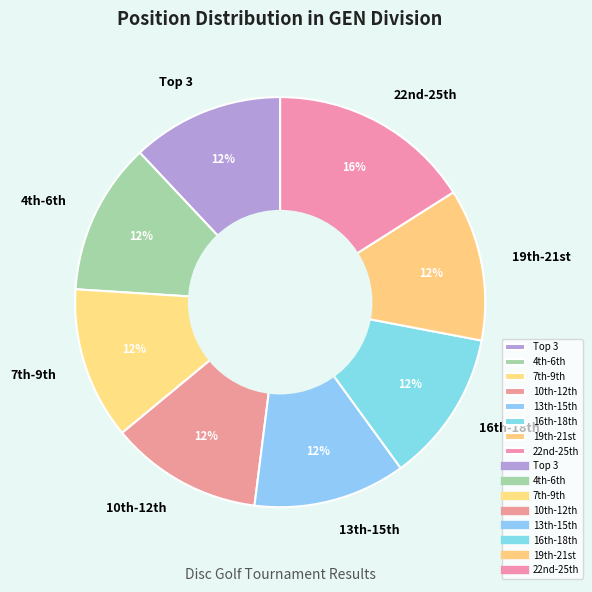

To the nearest percent, what is the difference between the largest and smallest slice percentages?

4%